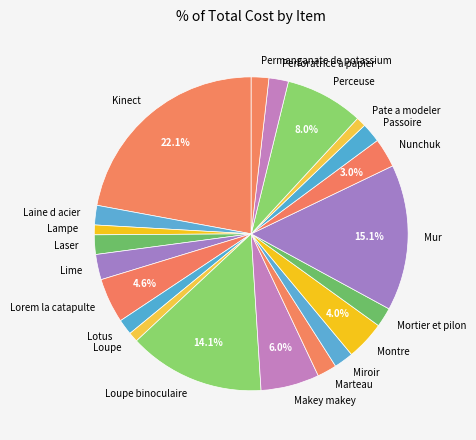

What percentage is the Mortier et pilon slice, to the nearest percent?

2%